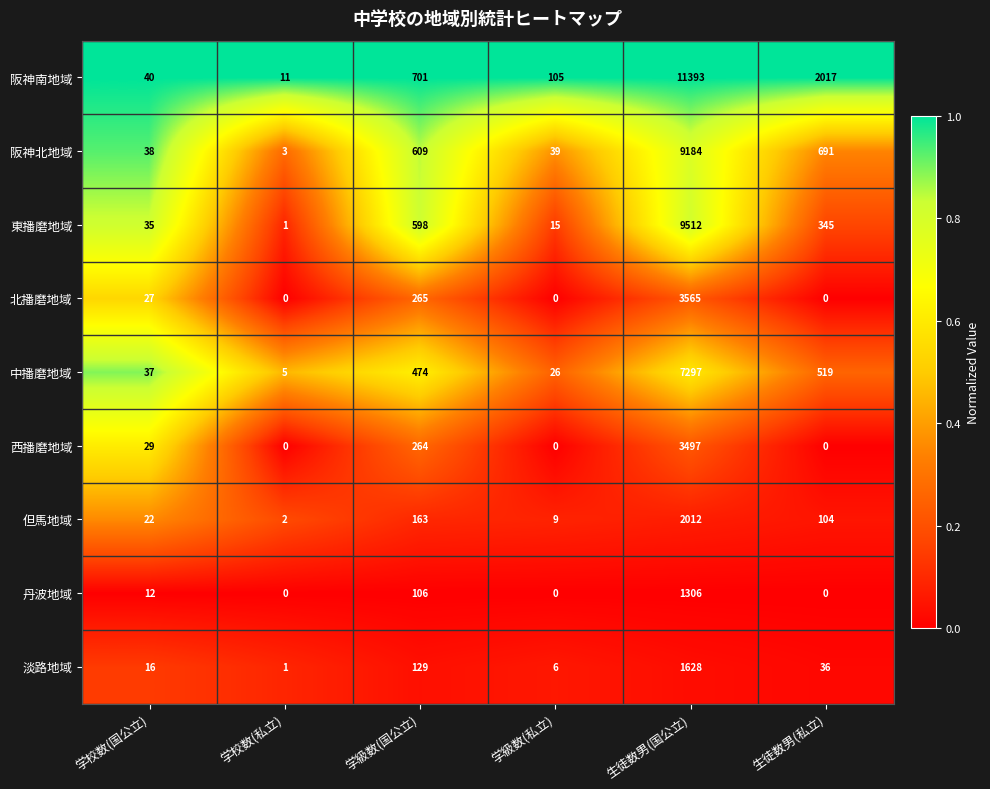

Where is 阪神南地域 nearest to the value 5702?

生徒数男(私立)